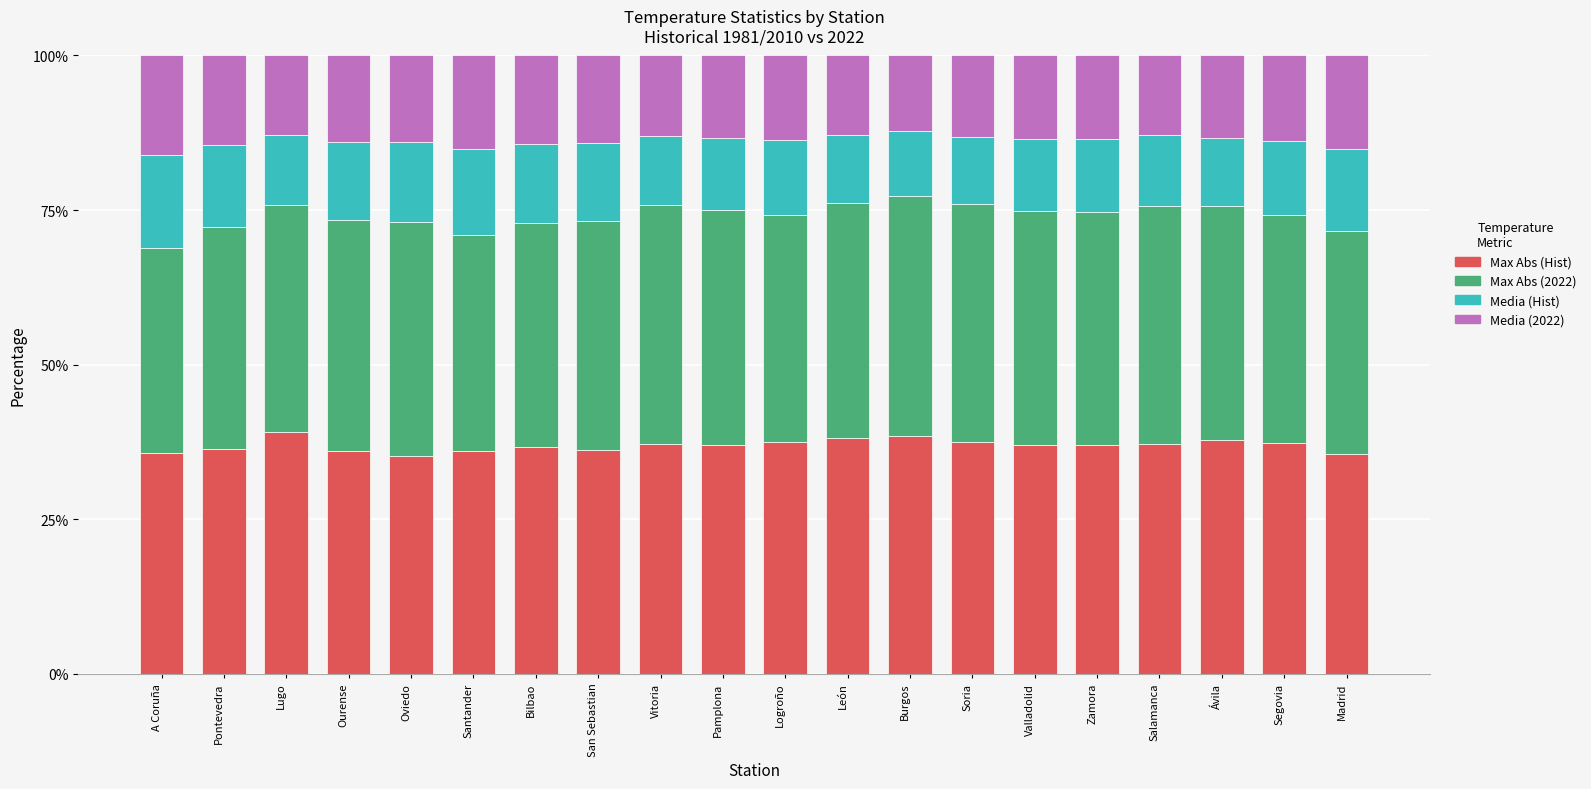

What is the total value across all series at León?

100.0